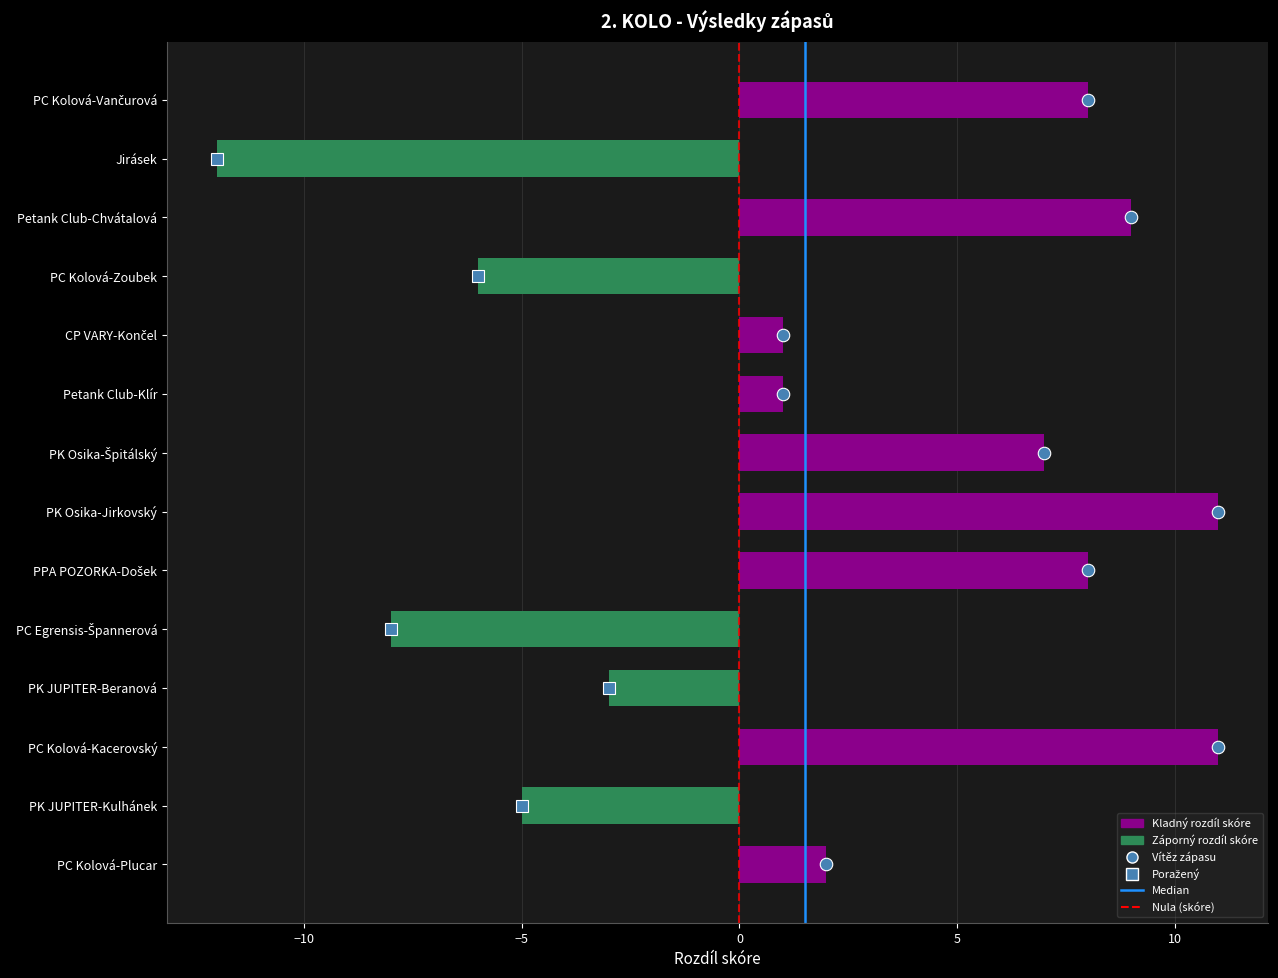

What is the difference between the maximum and minimum values?

23